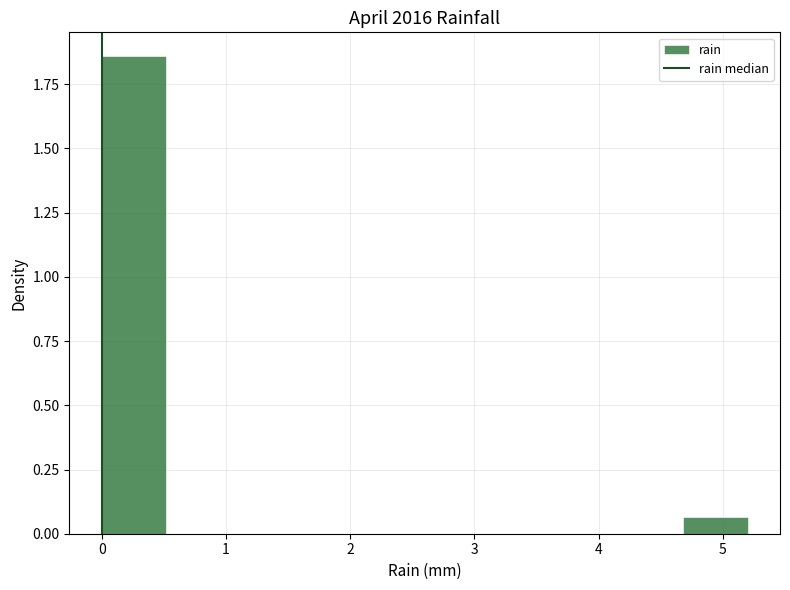

Reading left to right, transcribe this chart: for each bar, give the range it covers on the x-axis and its height. Neither the bar edges nor the heights are printed on the chart, so give them approximately, as read against the axes.

0.00 to 0.52: 1.85
0.52 to 1.04: 0
1.04 to 1.56: 0
1.56 to 2.08: 0
2.08 to 2.60: 0
2.60 to 3.12: 0
3.12 to 3.64: 0
3.64 to 4.16: 0
4.16 to 4.68: 0
4.68 to 5.20: 0.05